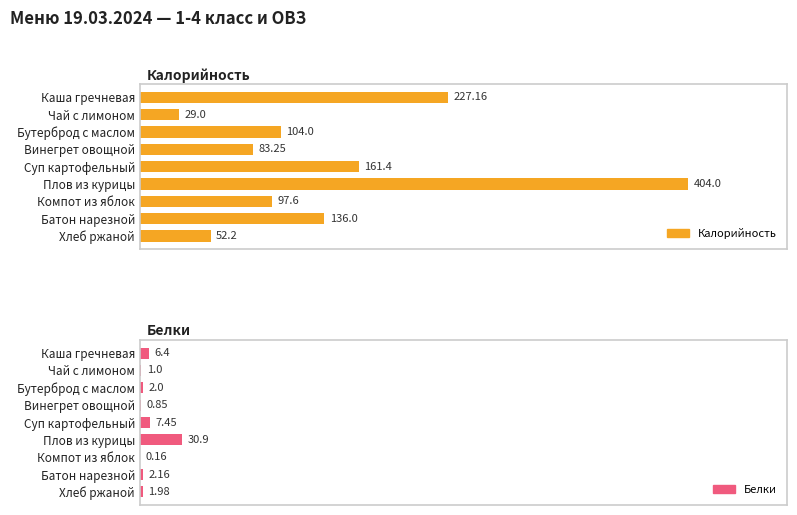

Reading left to right, what are all the values shown in this chart?

Калорийность: 227.2	29.0	104.0	83.2	161.4	404.0	97.6	136.0	52.2
Белки: 6.4	1.0	2.0	0.8	7.5	30.9	0.2	2.2	2.0